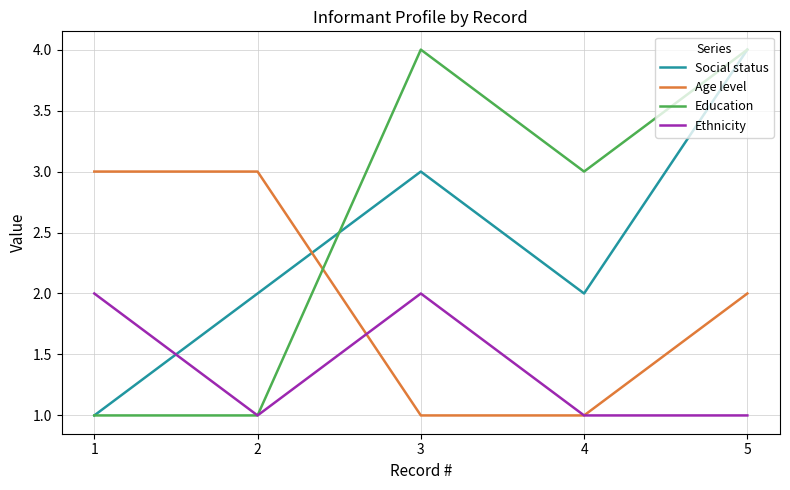

True or false: Age level and Social status intersect in this chart.

True